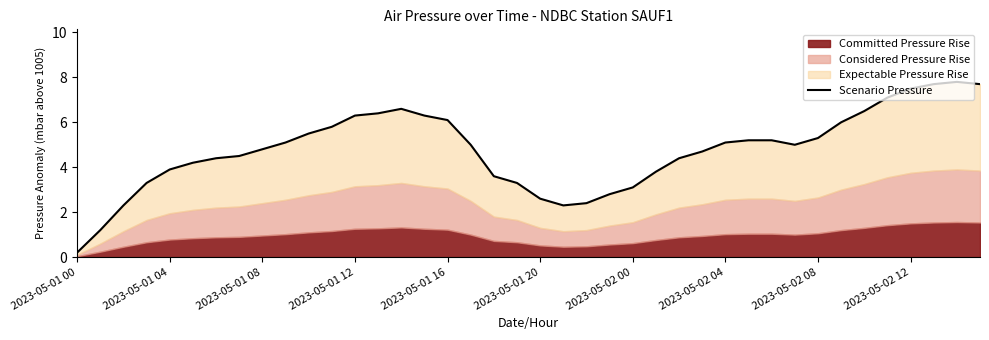

What is the smallest value displayed?

0.2